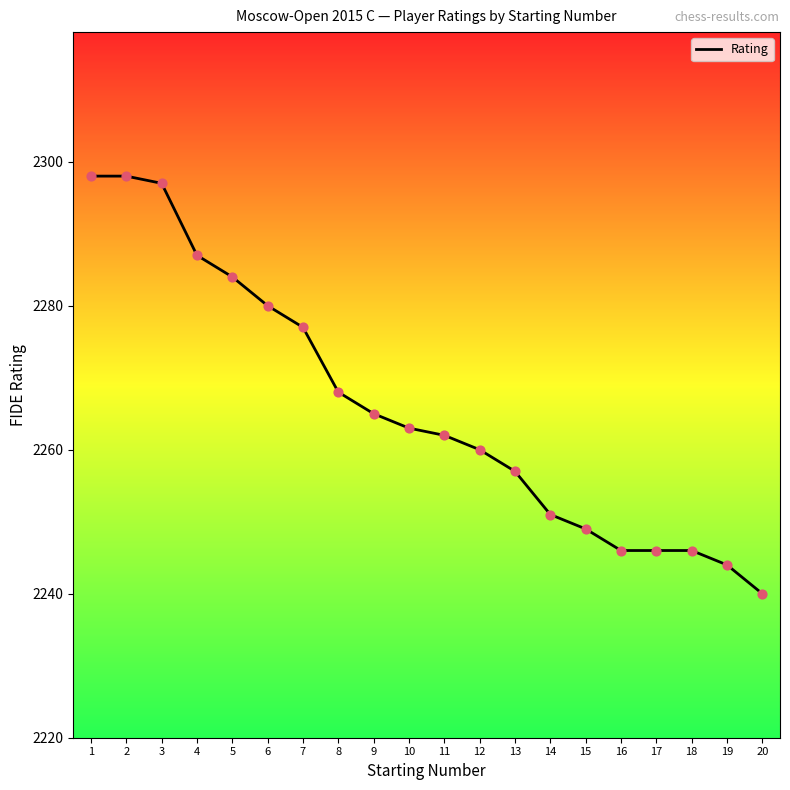

What is the change in value from 2 to 13?

-41